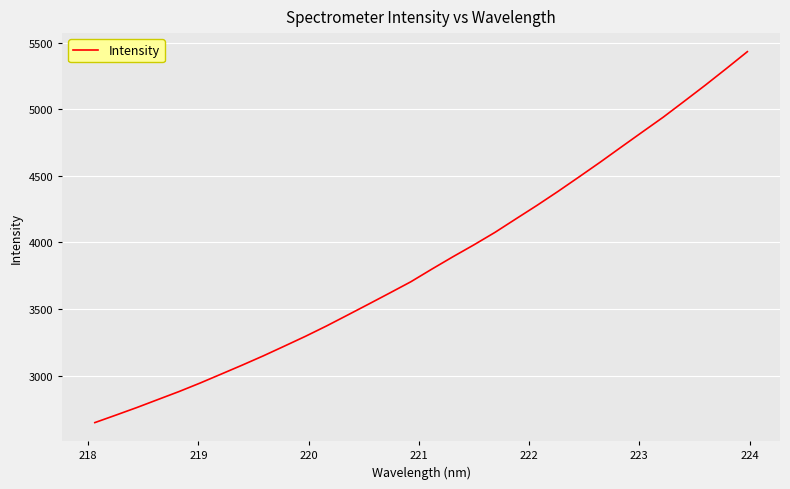

What is the difference between the maximum and minimum values?

2785.2